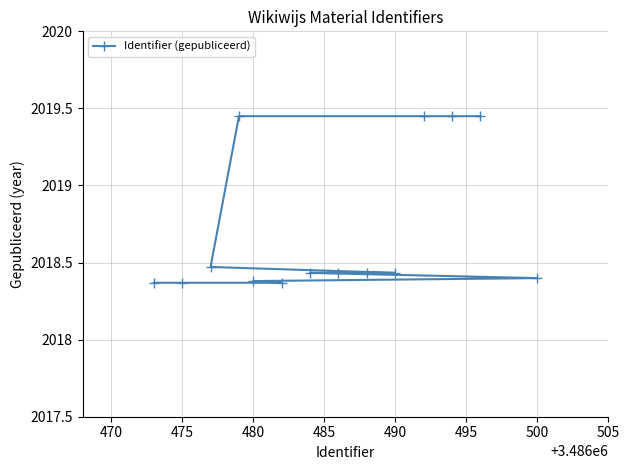

What is the difference between the maximum and minimum values?

1.1